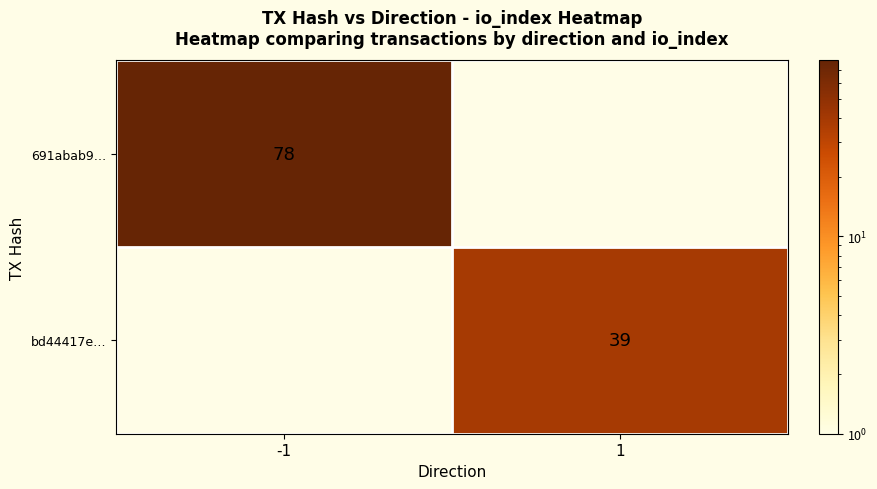

Is it true that bd44417e… equals 69 at 1?

False